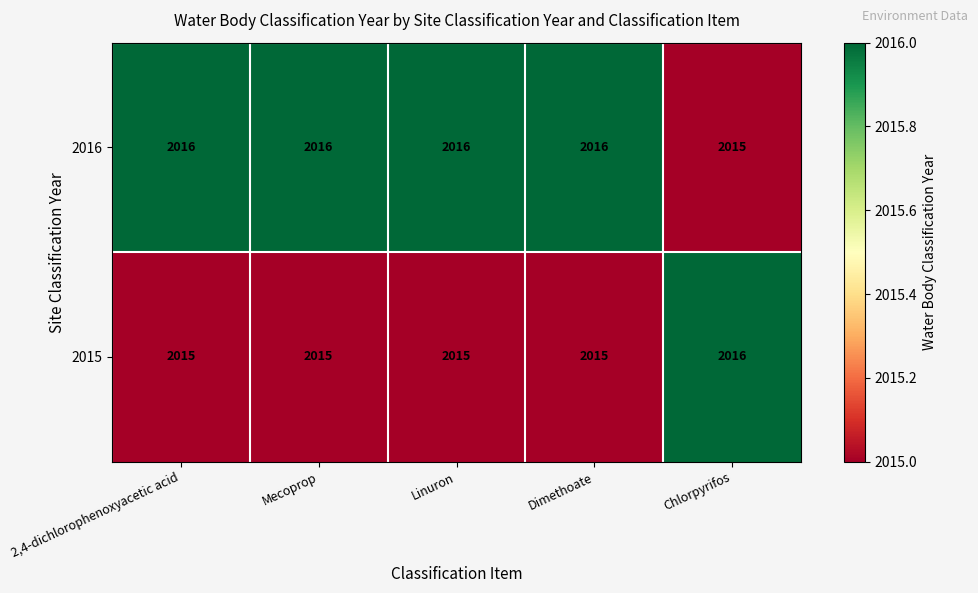

The 2016 series shows 2016 at Linuron. True or false?

True